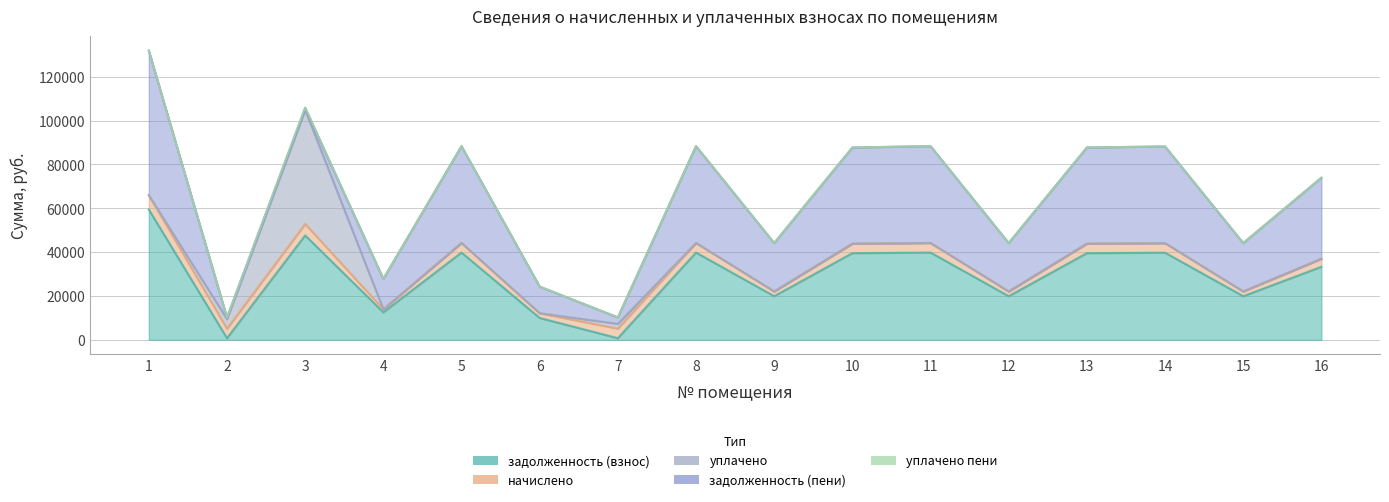

What is the minimum value for задолженность (взнос)?

724.6